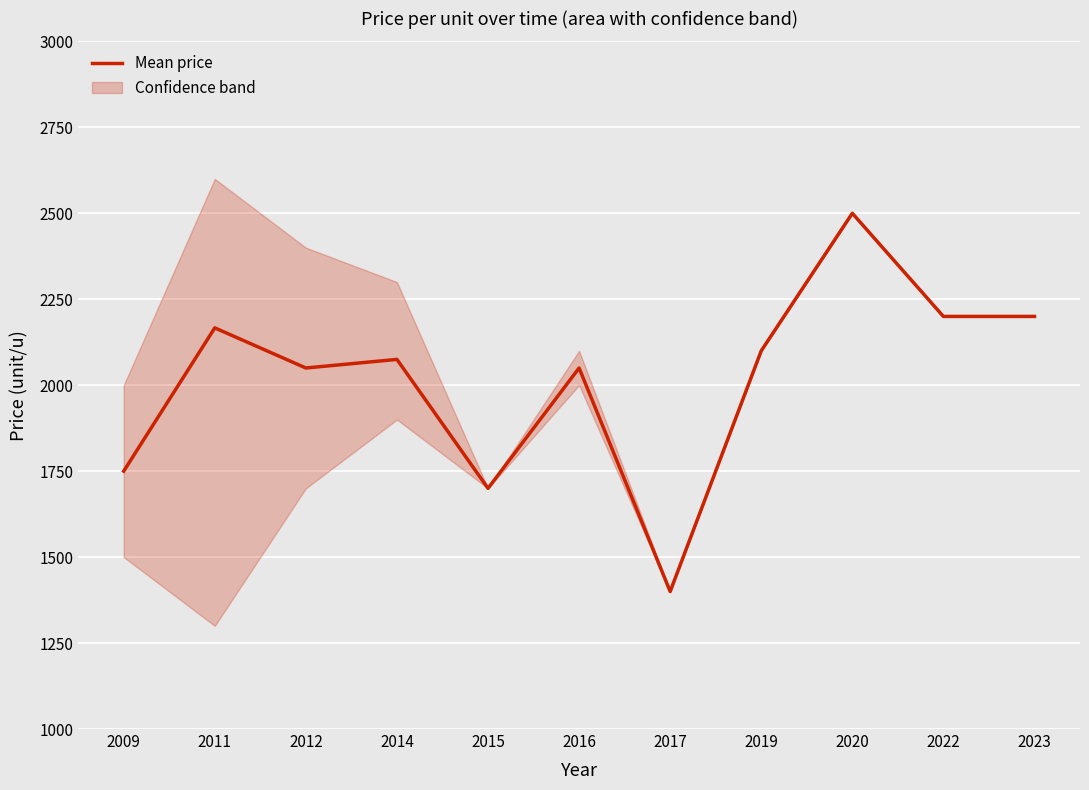

List the labels in order of value, smallest first.

2017, 2015, 2009, 2012, 2016, 2014, 2019, 2011, 2022, 2023, 2020